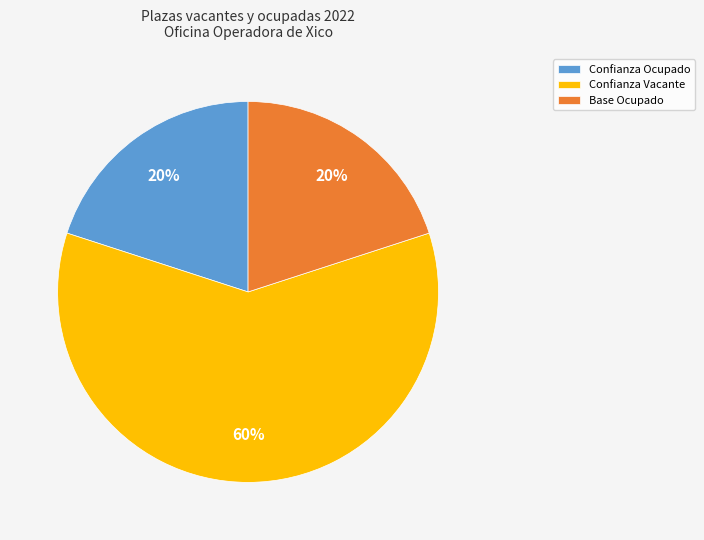

What is the largest slice in the pie chart?

Confianza Vacante